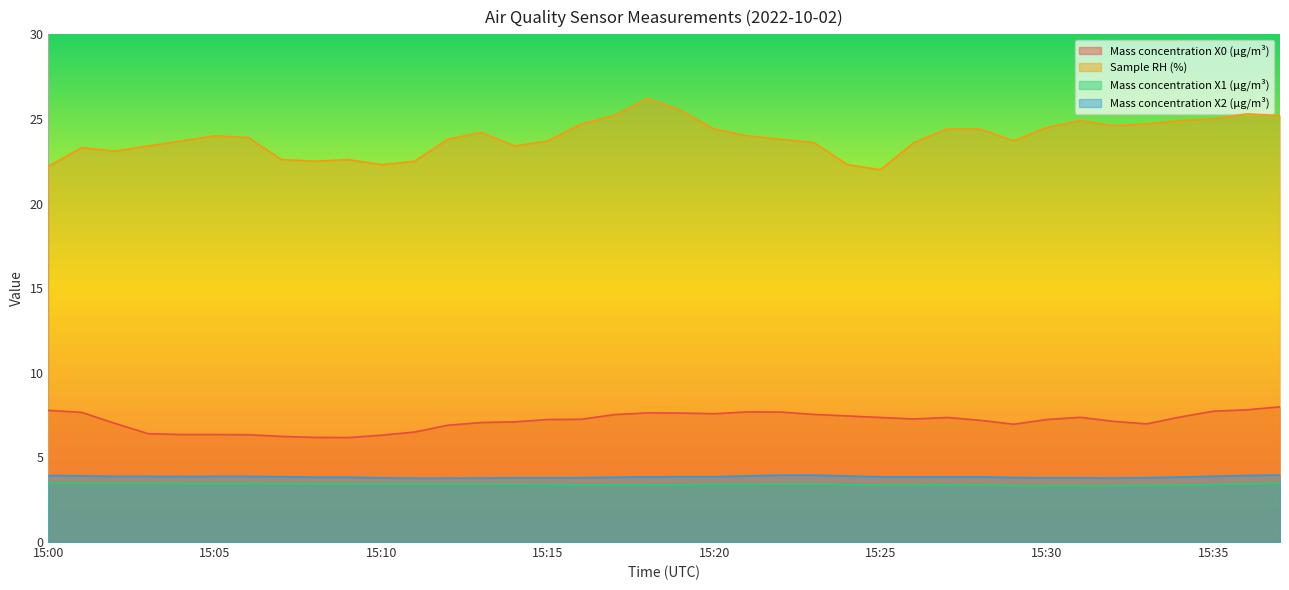

Read the Sample RH (%) value at 15:04.

23.7